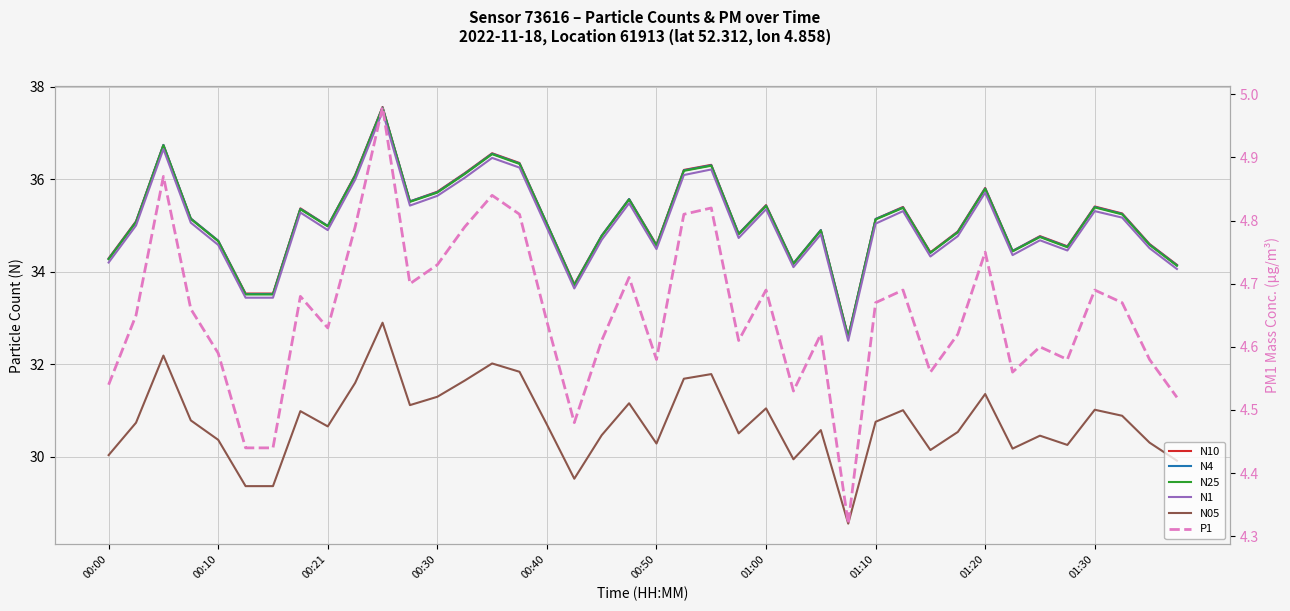

At which category is the sum across all series the highest?

10